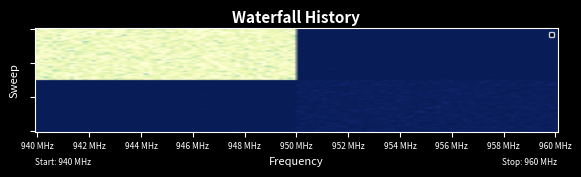

At how many categories does at least one series exceed 116?

1